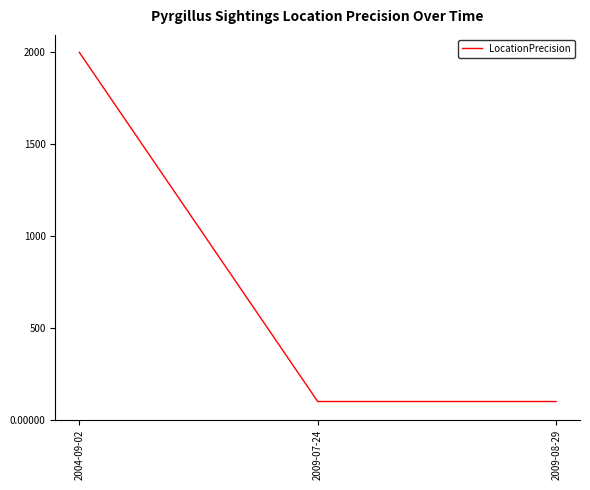

What is the maximum value shown in the chart?

2000